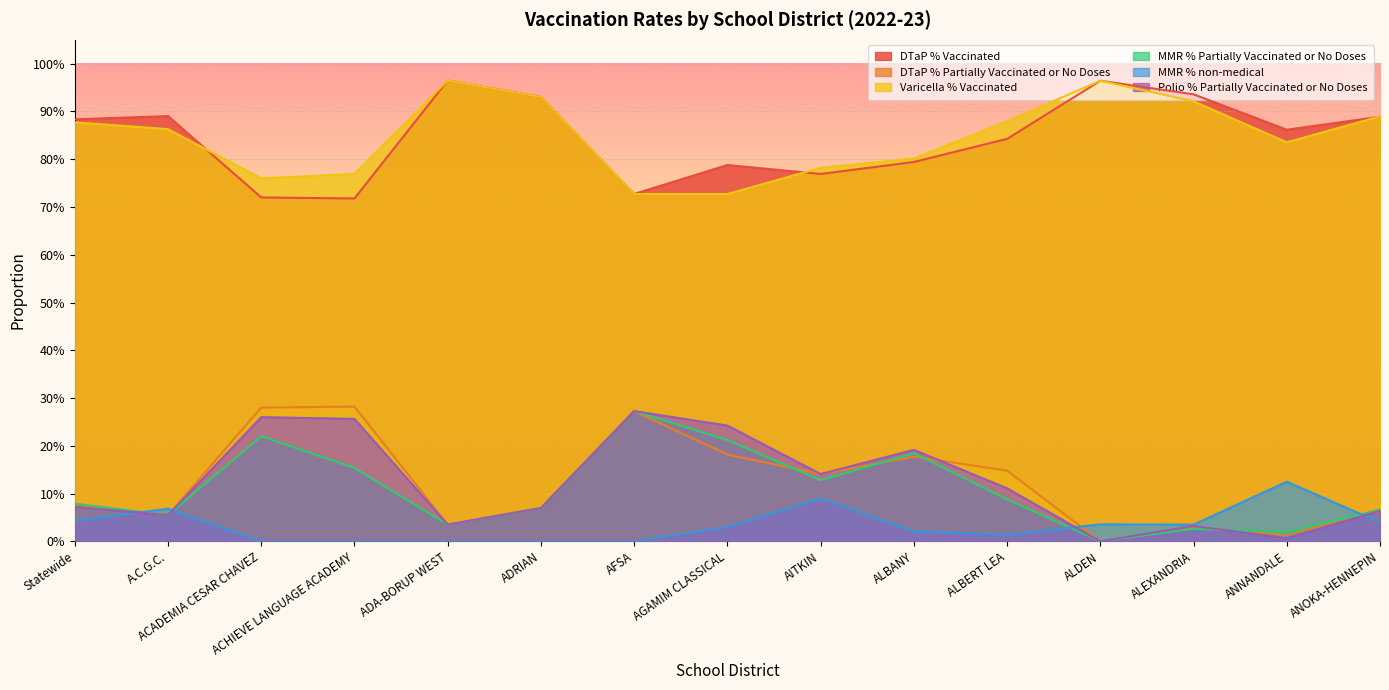

What is the spread (max minus min) of values at AITKIN?

0.7